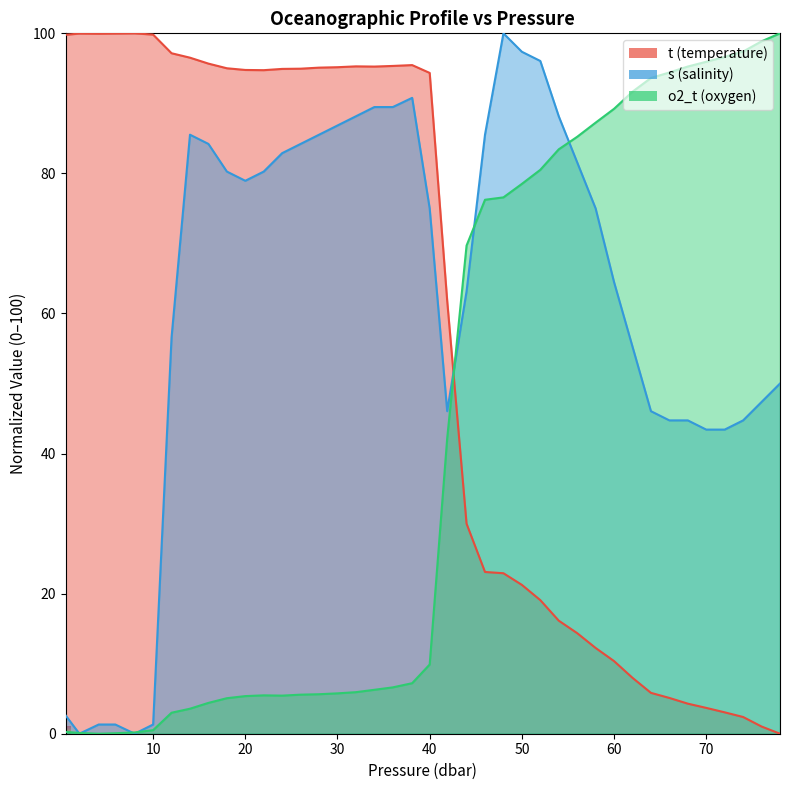

How many data points does each series have?

40